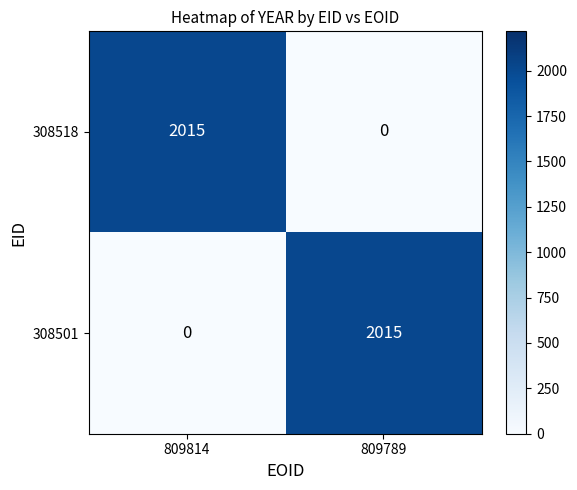

At which label is 308518 closest to 1007?

809789